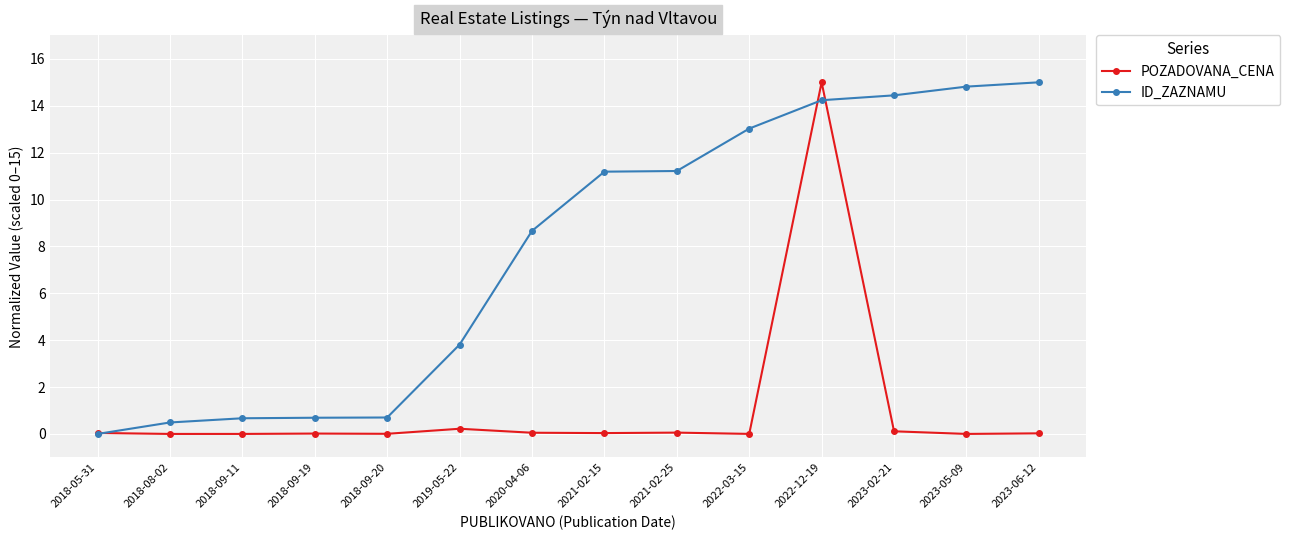

What position from the left is 2023-06-12?

14